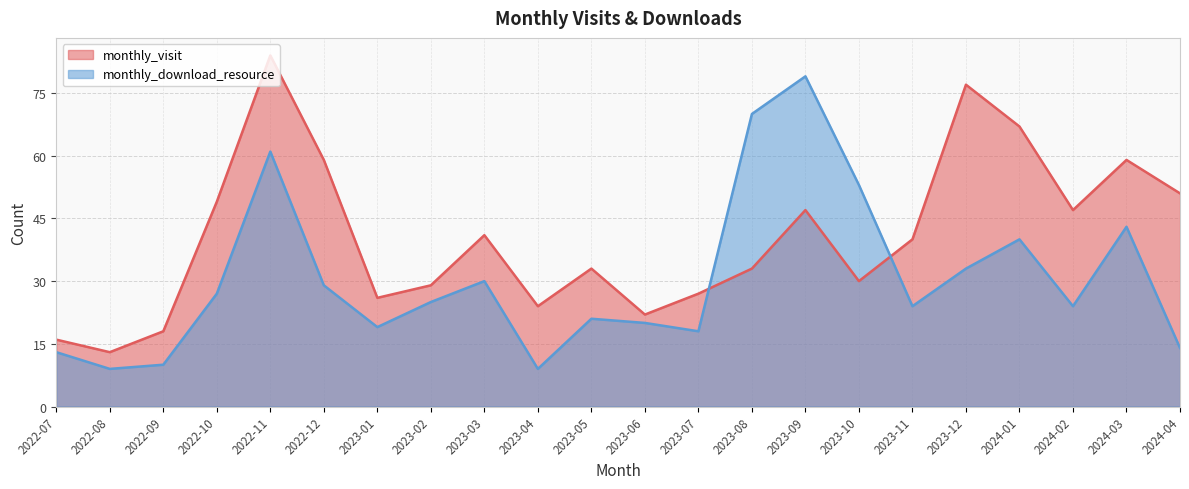

Does the chart display data point markers on the line(s)?

No